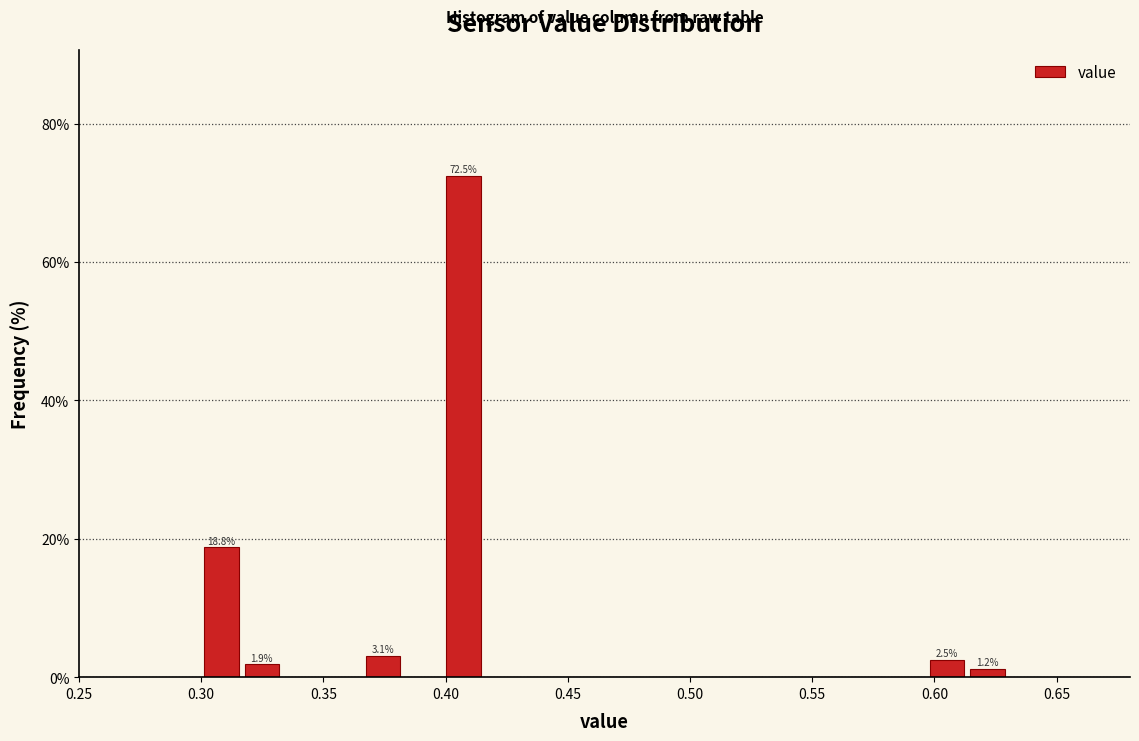

Around what value on the x-axis is the tallest bar? Give the approximate position of its centre, as read against the axis.

0.405